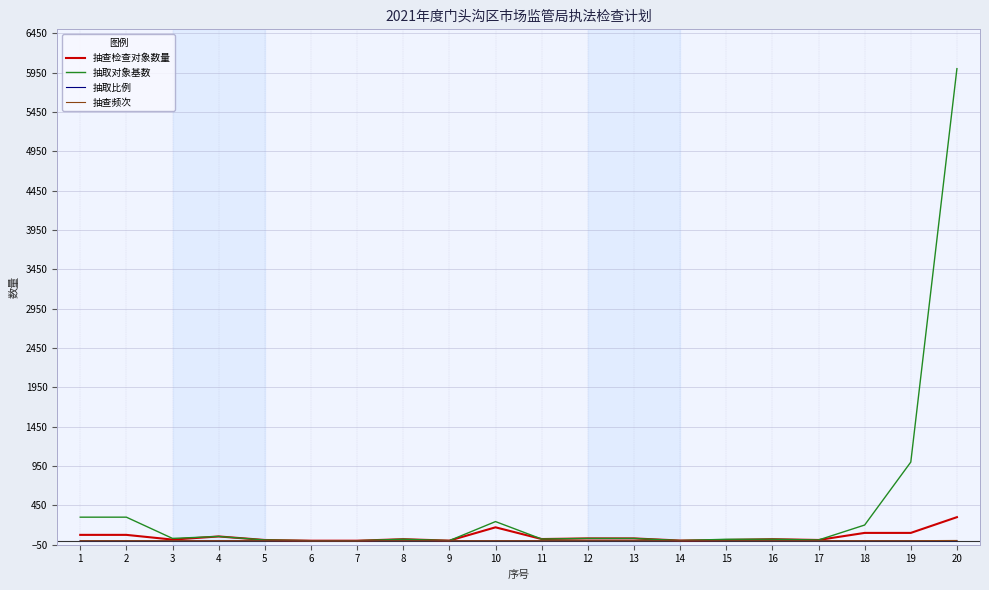

At which category is the sum across all series the highest?

20